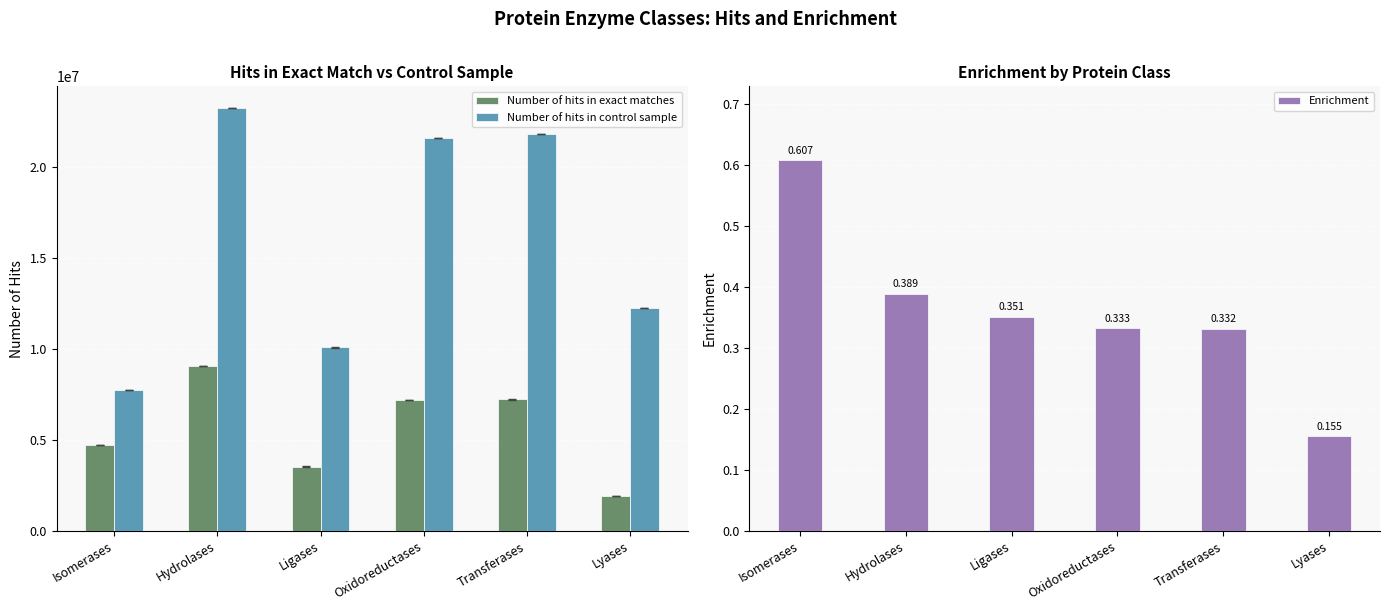

Which series has the widest spread of values?

Number of hits in control sample